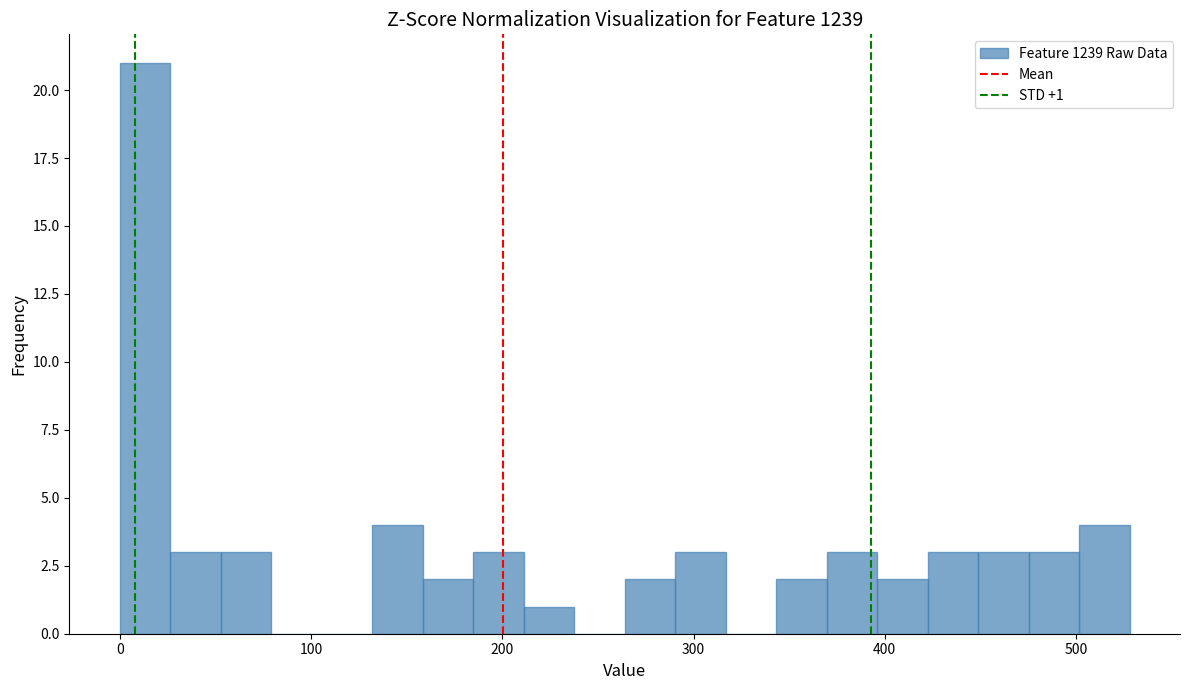

Around what value on the x-axis is the tallest bar? Give the approximate position of its centre, as read against the axis.

10